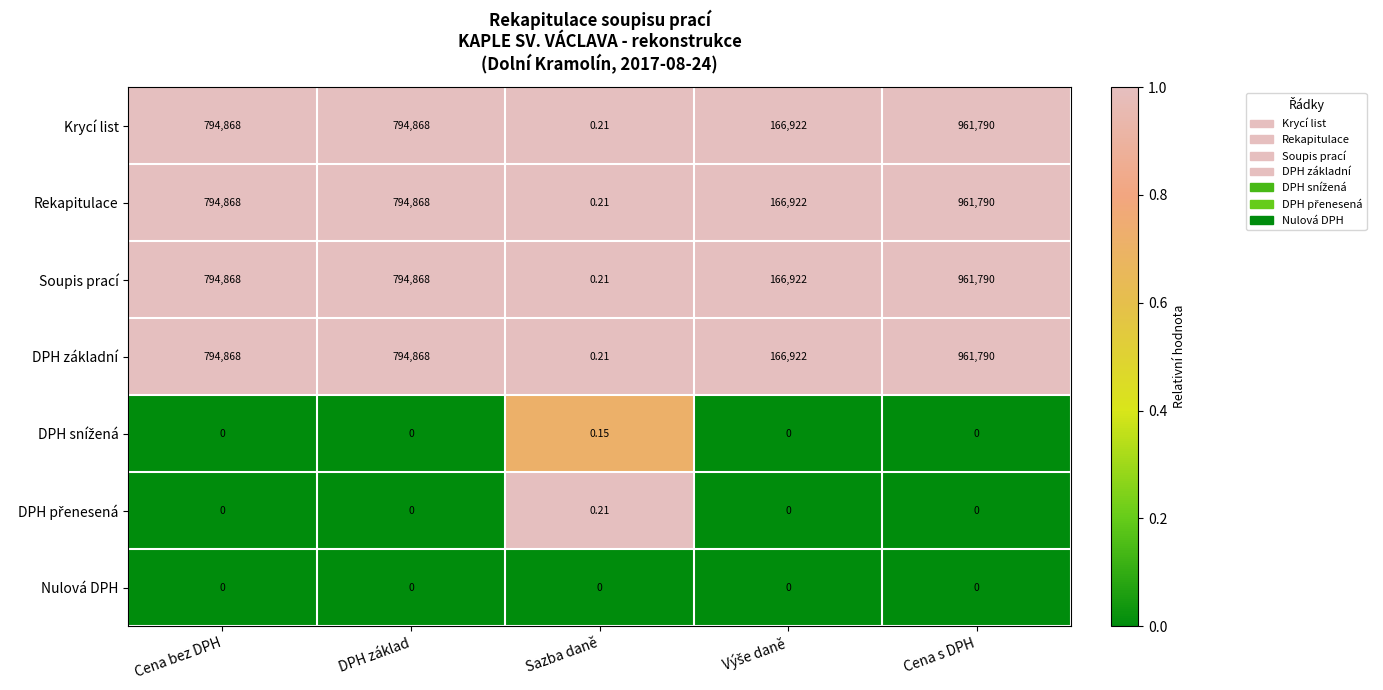

Which label corresponds to the largest value in the chart?

Cena s DPH